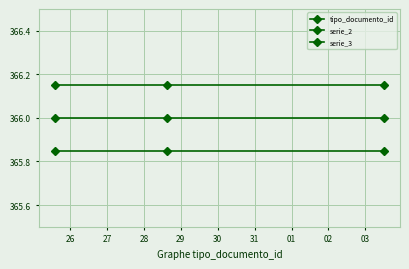

Count the number of categories in the chart.

3